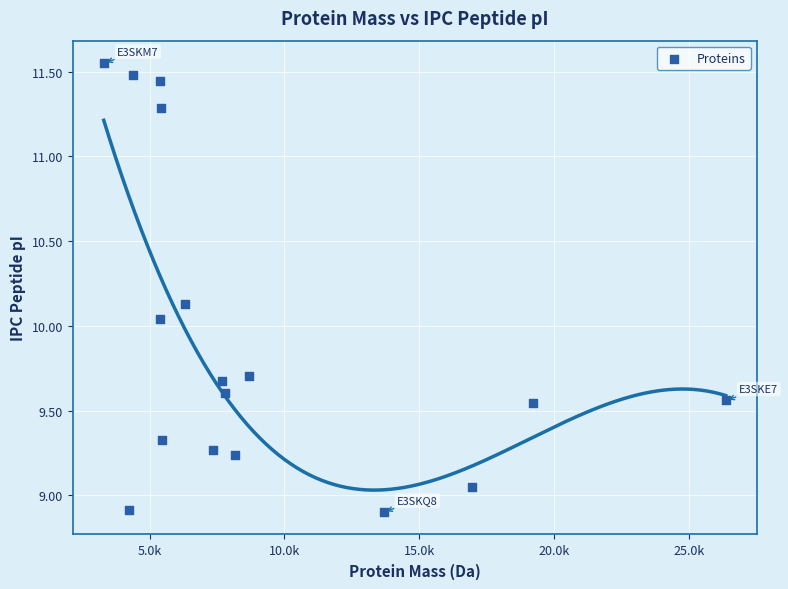

What is the range of Y values (max minus min)?

2.6